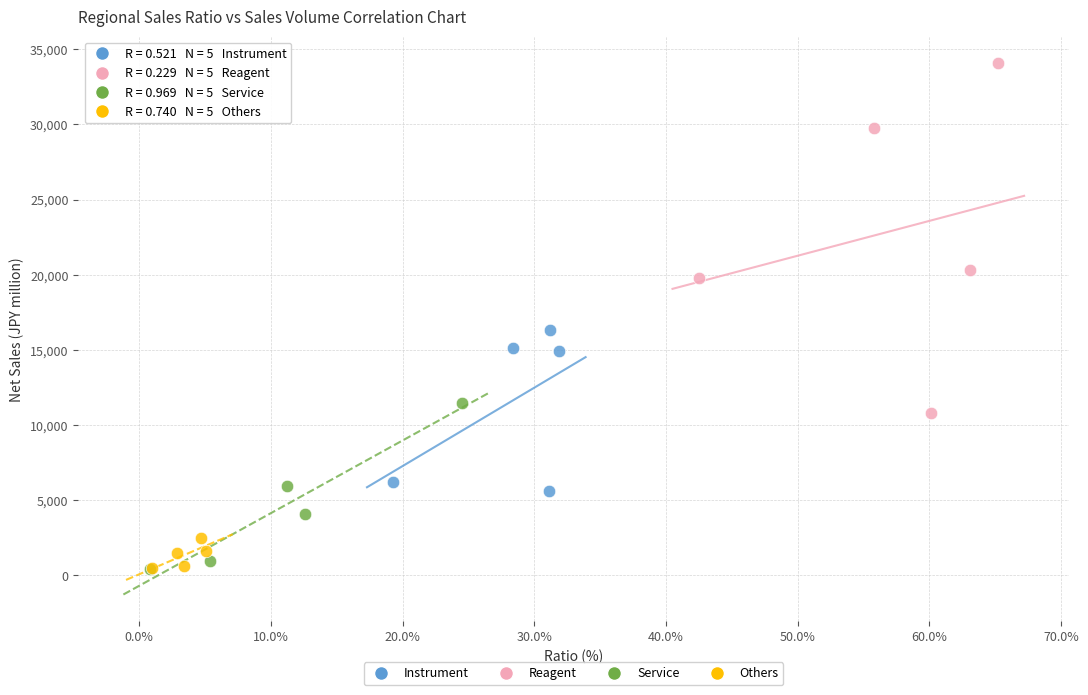

Which series has the widest spread of Y values?

Reagent